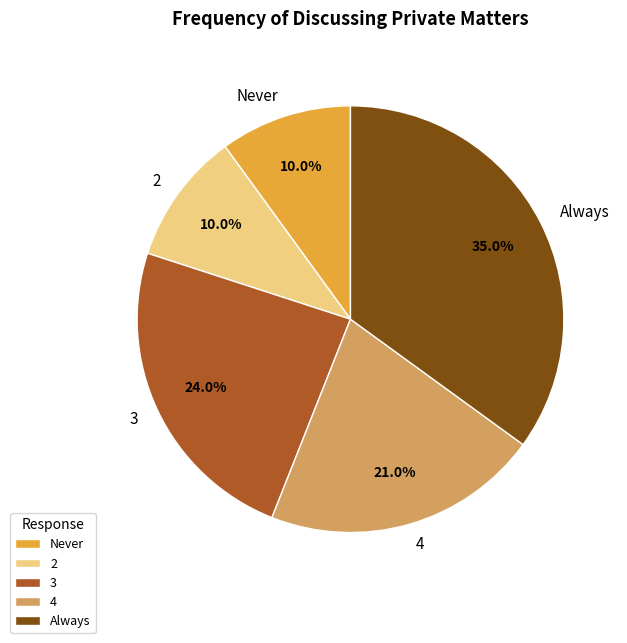

Between 3 and 2, which is larger?

3